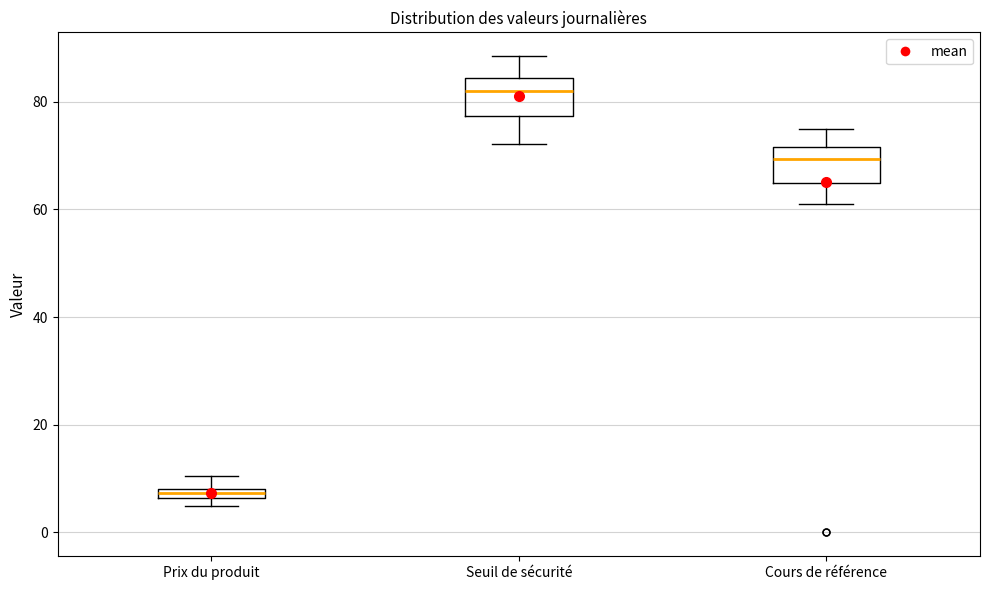

Which box's median line is the lowest?

Prix du produit